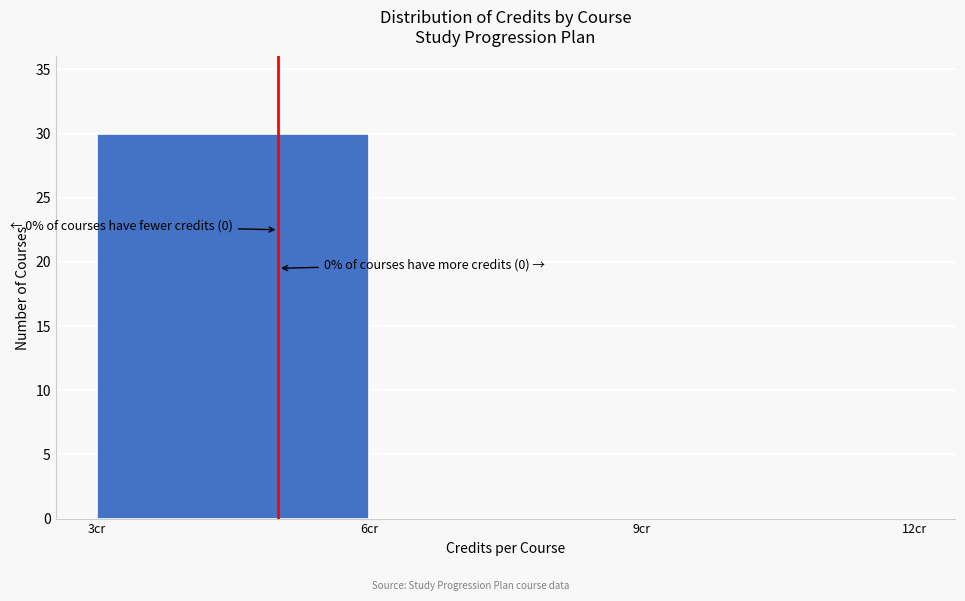

Which range on the x-axis has the tallest bar?

3 to 6